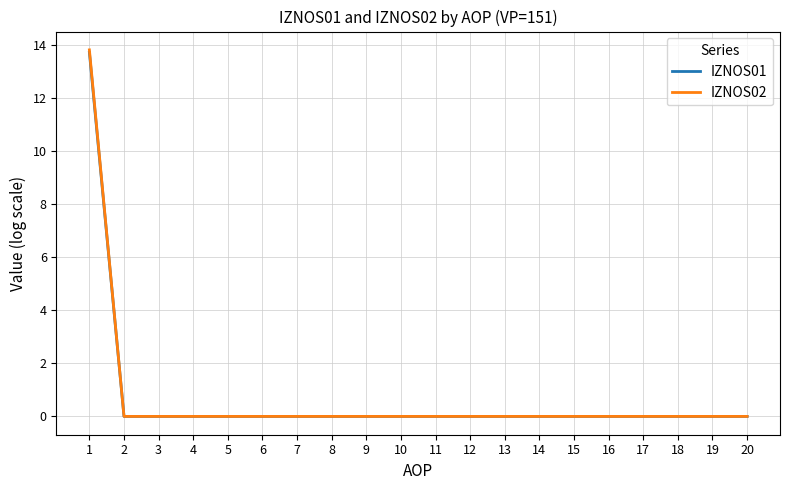

Reading left to right, extract all data points from this chart.

IZNOS01: 1=13.7	2=0.0	3=0.0	4=0.0	5=0.0	6=0.0	7=0.0	8=0.0	9=0.0	10=0.0	11=0.0	12=0.0	13=0.0	14=0.0	15=0.0	16=0.0	17=0.0	18=0.0	19=0.0	20=0.0
IZNOS02: 1=13.8	2=0.0	3=0.0	4=0.0	5=0.0	6=0.0	7=0.0	8=0.0	9=0.0	10=0.0	11=0.0	12=0.0	13=0.0	14=0.0	15=0.0	16=0.0	17=0.0	18=0.0	19=0.0	20=0.0